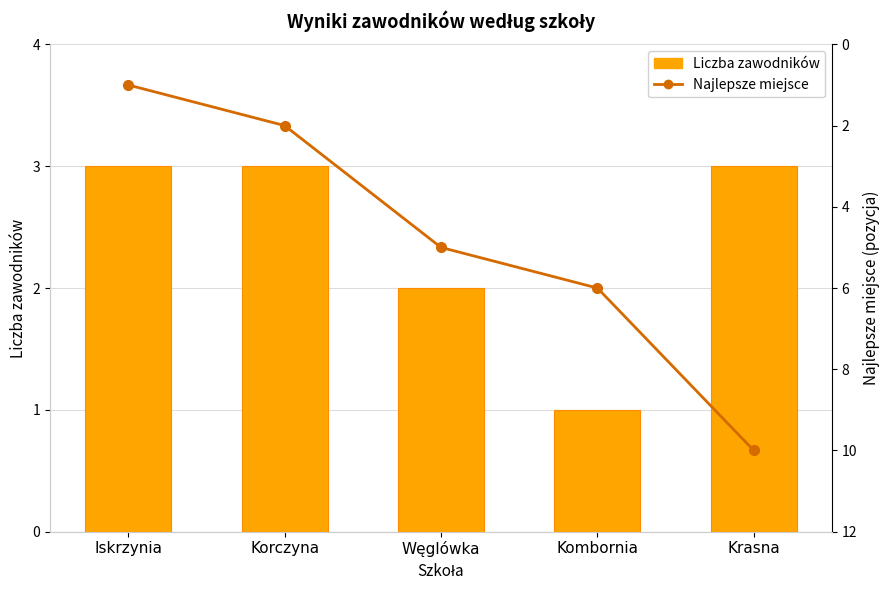

Which series has the largest total across all categories?

Najlepsze miejsce